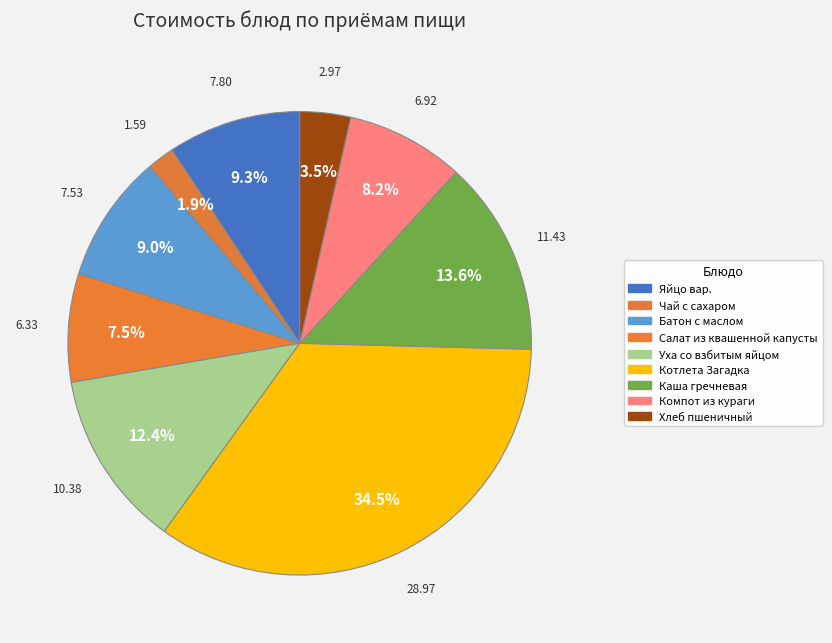

Count the number of slices in the pie.

9